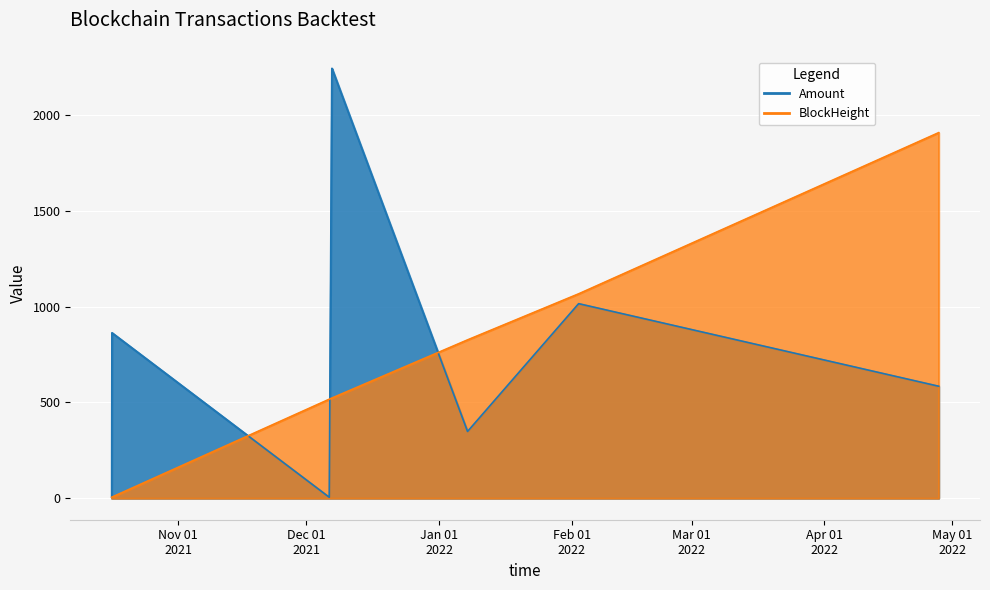

List the series in order of their peak value, lowest first.

BlockHeight, Amount